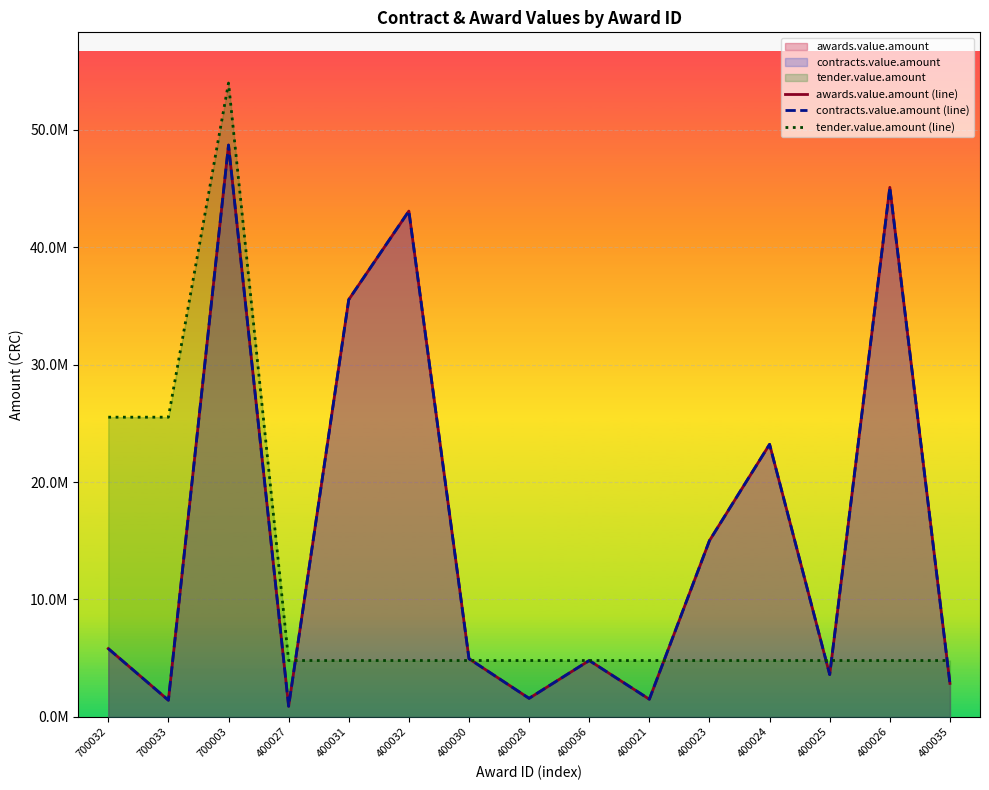

In contracts.value.amount (line), how many points are lower than both neighbors (excluding endpoints)?

5